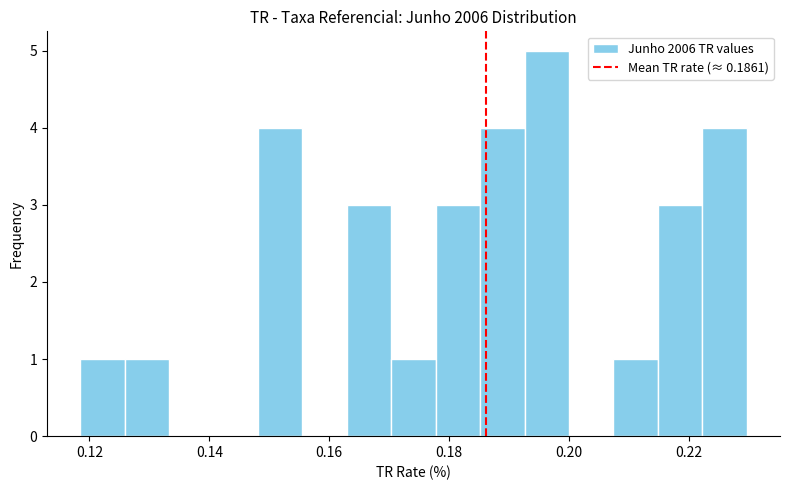

Around what value on the x-axis is the tallest bar? Give the approximate position of its centre, as read against the axis.

0.196